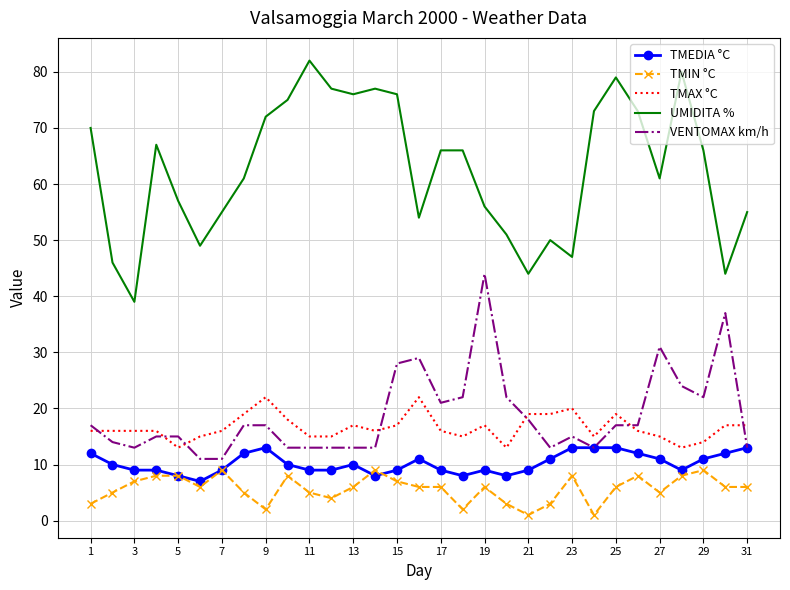

What are all the series names shown in the legend?

TMEDIA °C, TMIN °C, TMAX °C, UMIDITA %, VENTOMAX km/h